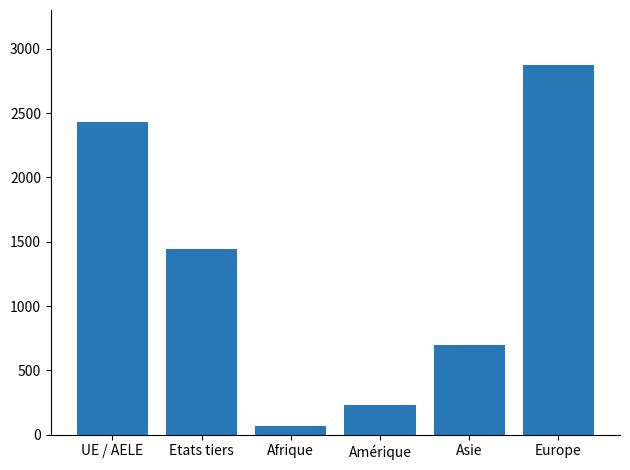

Reading left to right, what are all the values shown in this chart?

UE / AELE=2431	Etats tiers=1440	Afrique=66	Amérique=229	Asie=696	Europe=2870